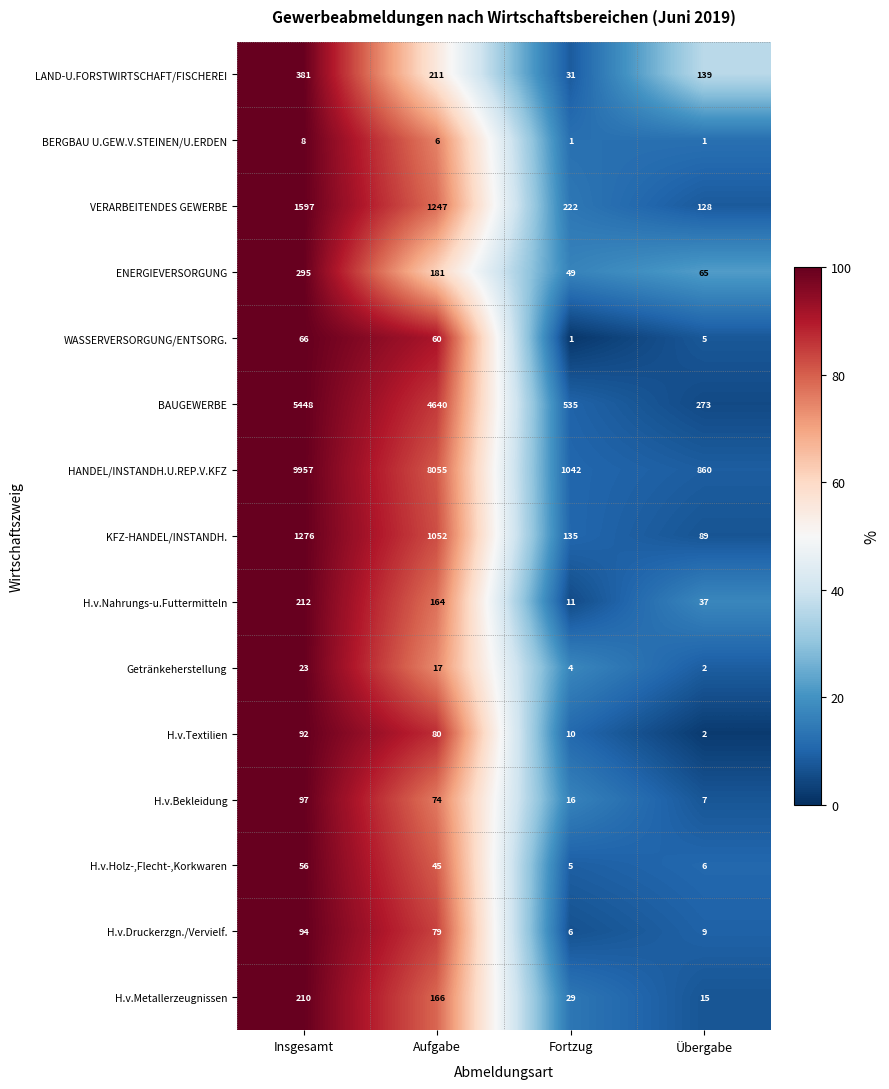

Is the value of HANDEL/INSTANDH.U.REP.V.KFZ at Fortzug greater than the value of VERARBEITENDES GEWERBE at Insgesamt?

No